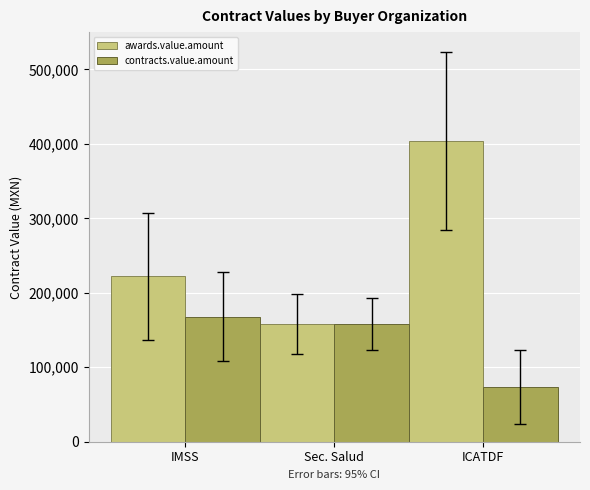

Does the chart contain any negative values?

No